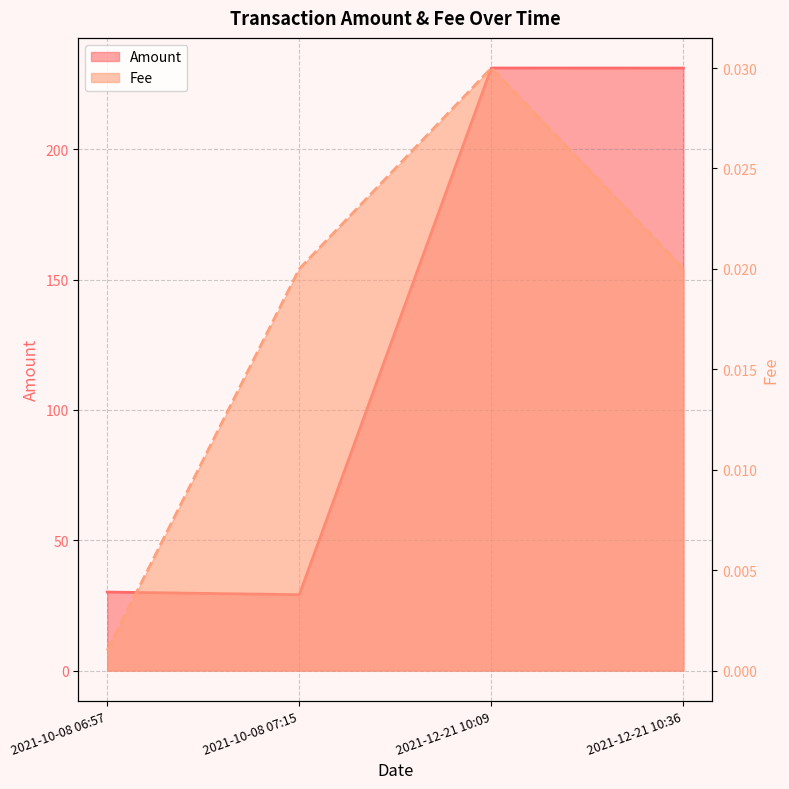

Is it true that the value at 2021-10-08 07:15 is 44.1?

False